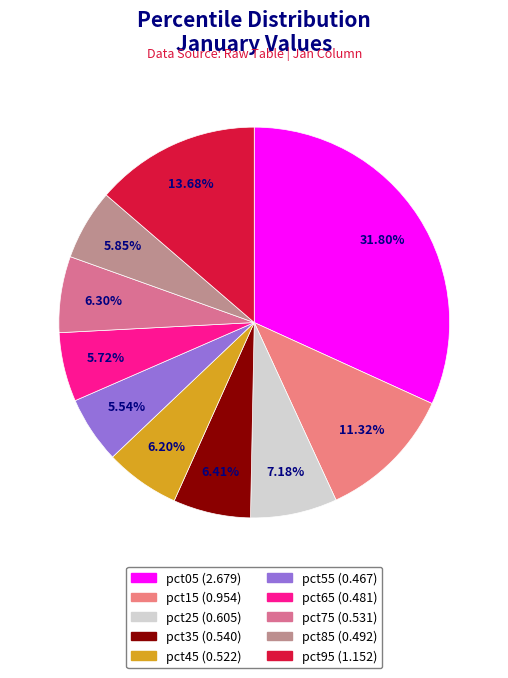

Which has a higher value, pct15 or pct75?

pct15